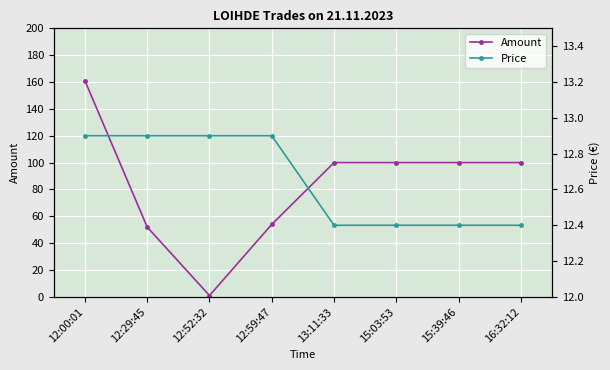

What is the approximate value of Price at 15:39:46?

12.4